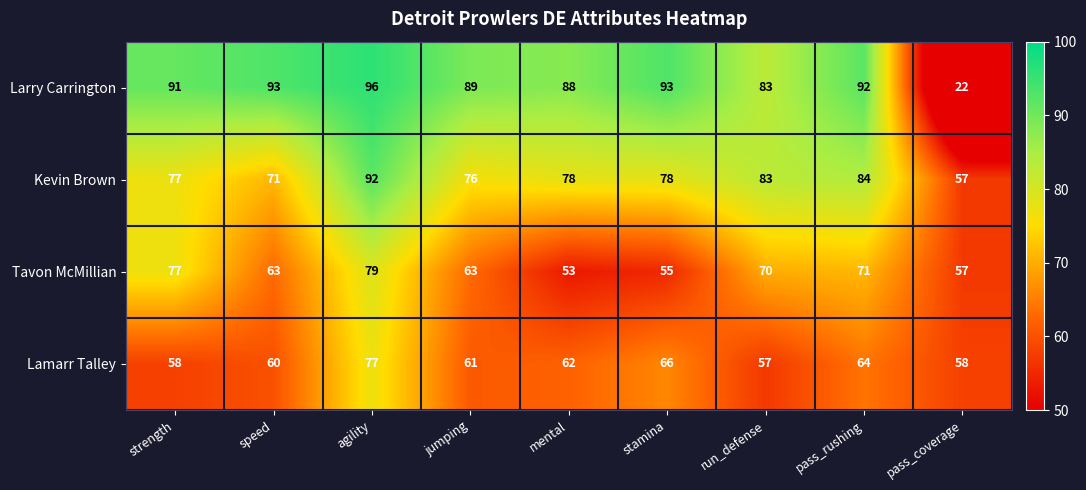

What is the sum of all Larry Carrington values?

747